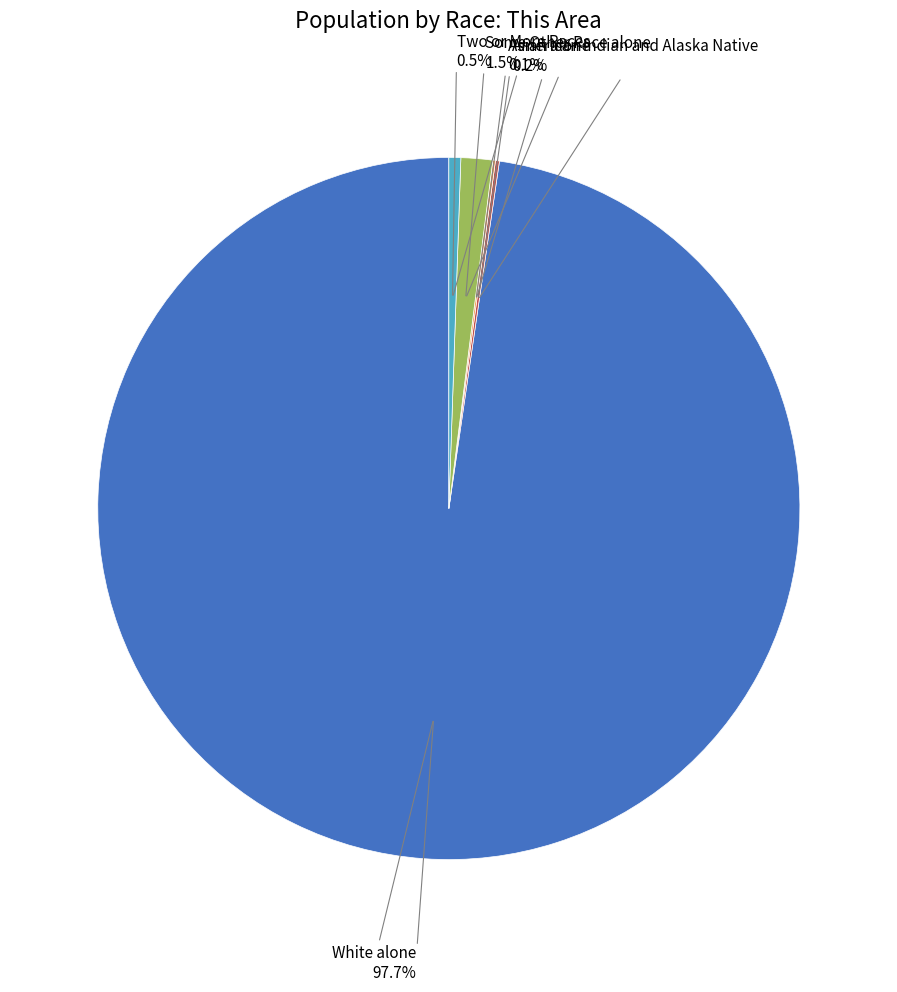

Is there any slice that represents more than half of the pie?

Yes